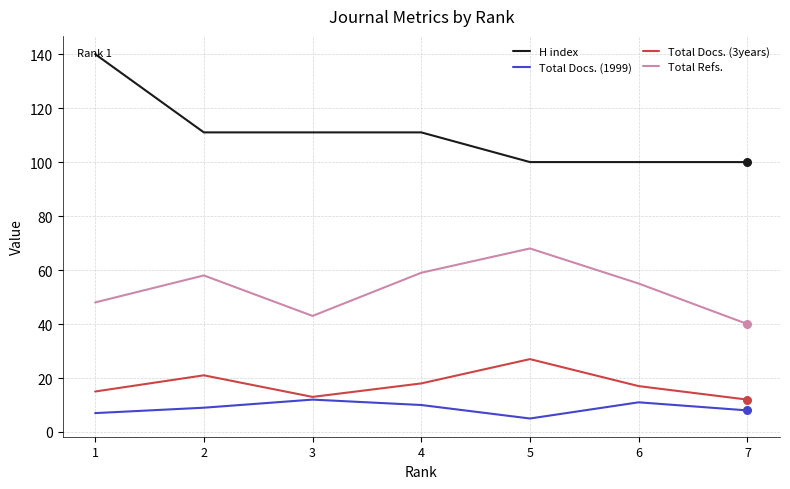

Which series has the largest range (max minus min)?

H index